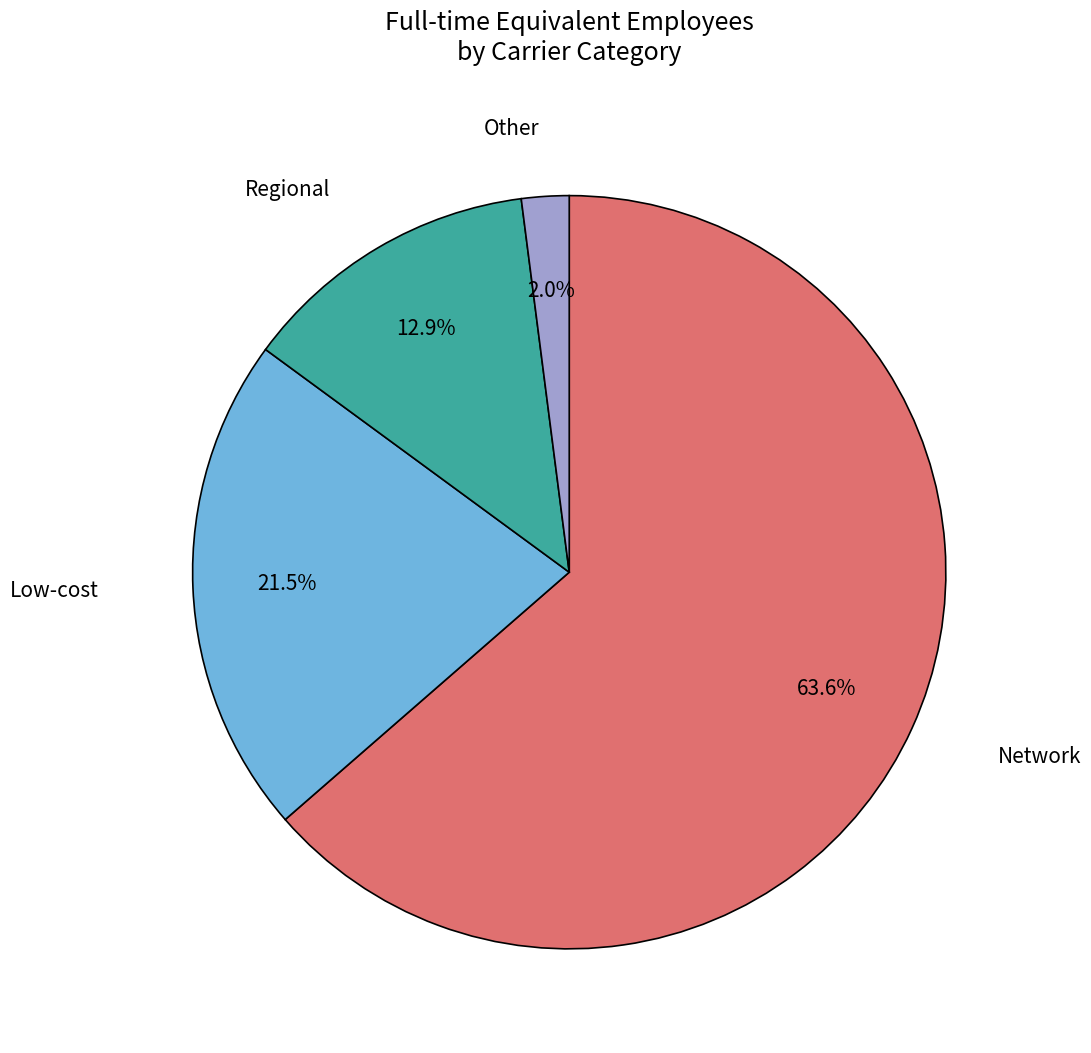

Is there a majority slice in this chart?

Yes